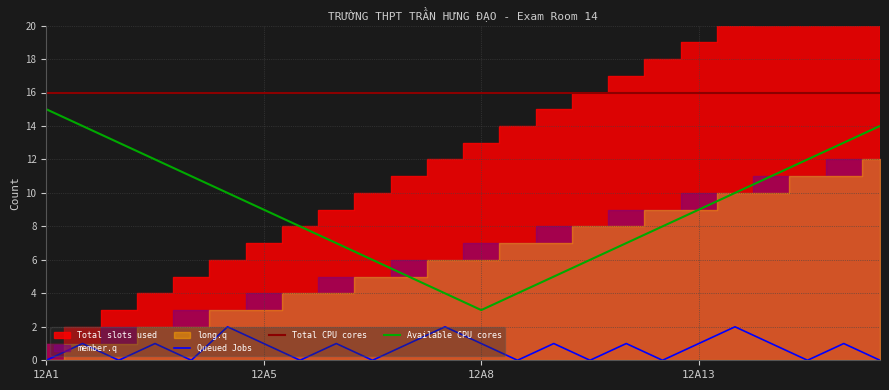

What position from the right is 22?

2